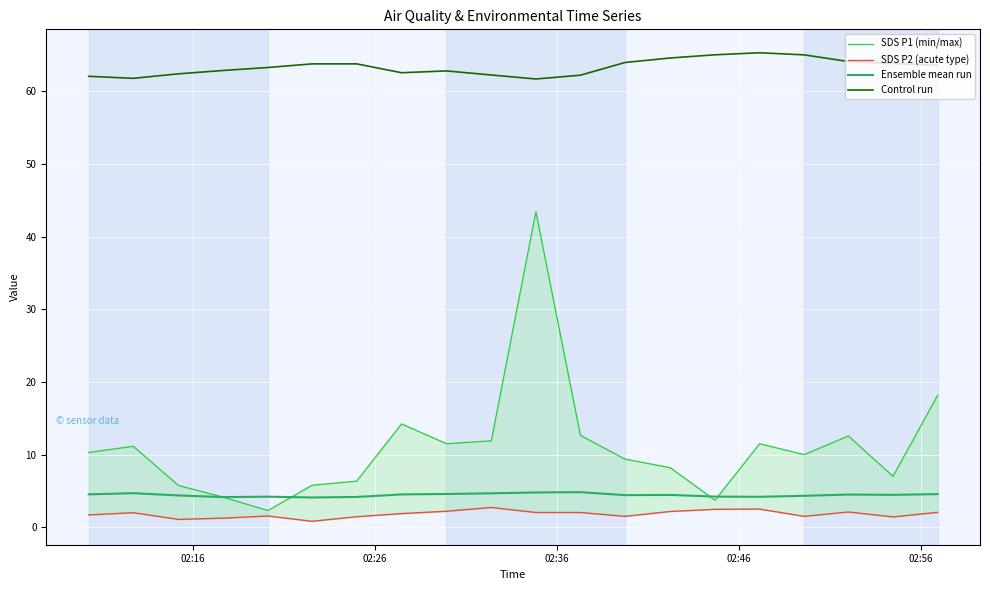

What is the minimum value for Control run?

61.7